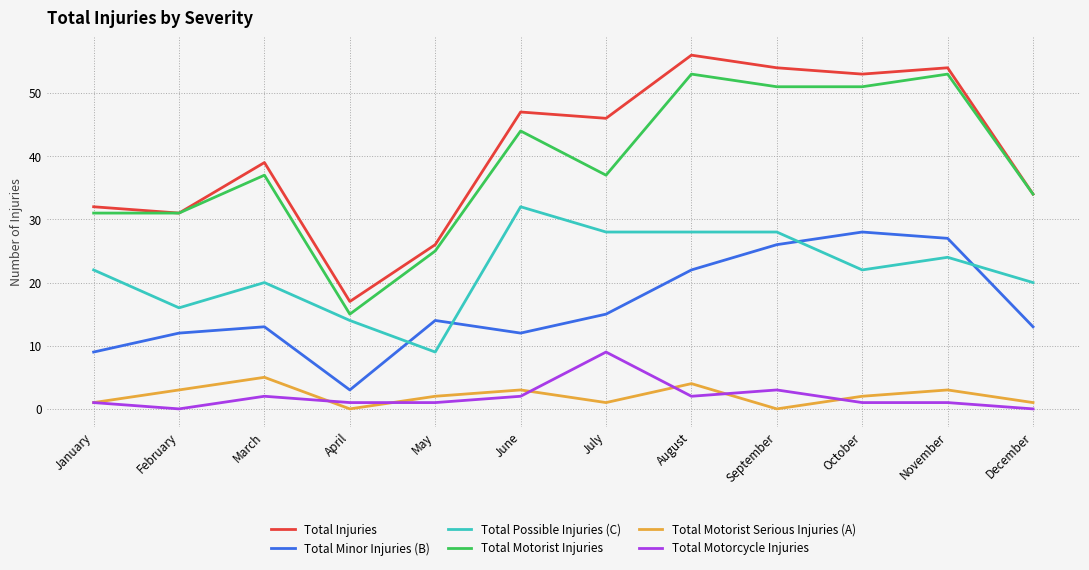

True or false: Total Motorcycle Injuries and Total Possible Injuries (C) cross at least once.

False